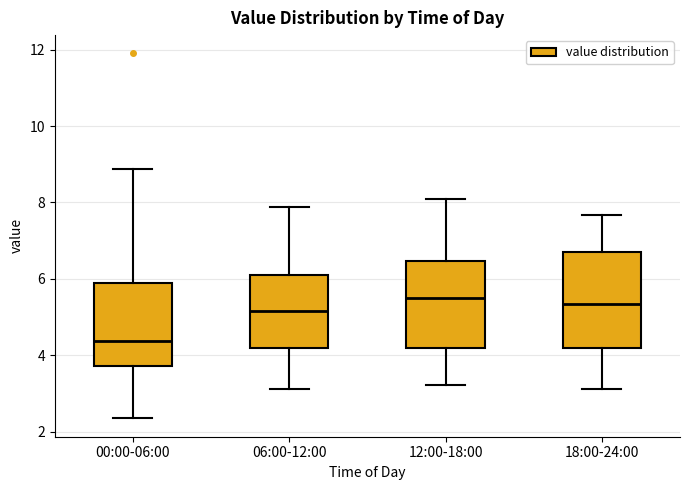

Which box has the lowest median line?

00:00-06:00